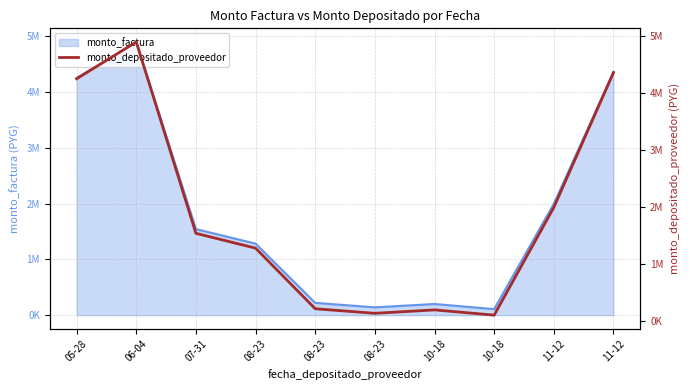

Rank the categories by value from highest to lowest.

06-04, 11-12, 05-28, 11-12, 07-31, 08-23, 08-23, 10-18, 08-23, 10-18